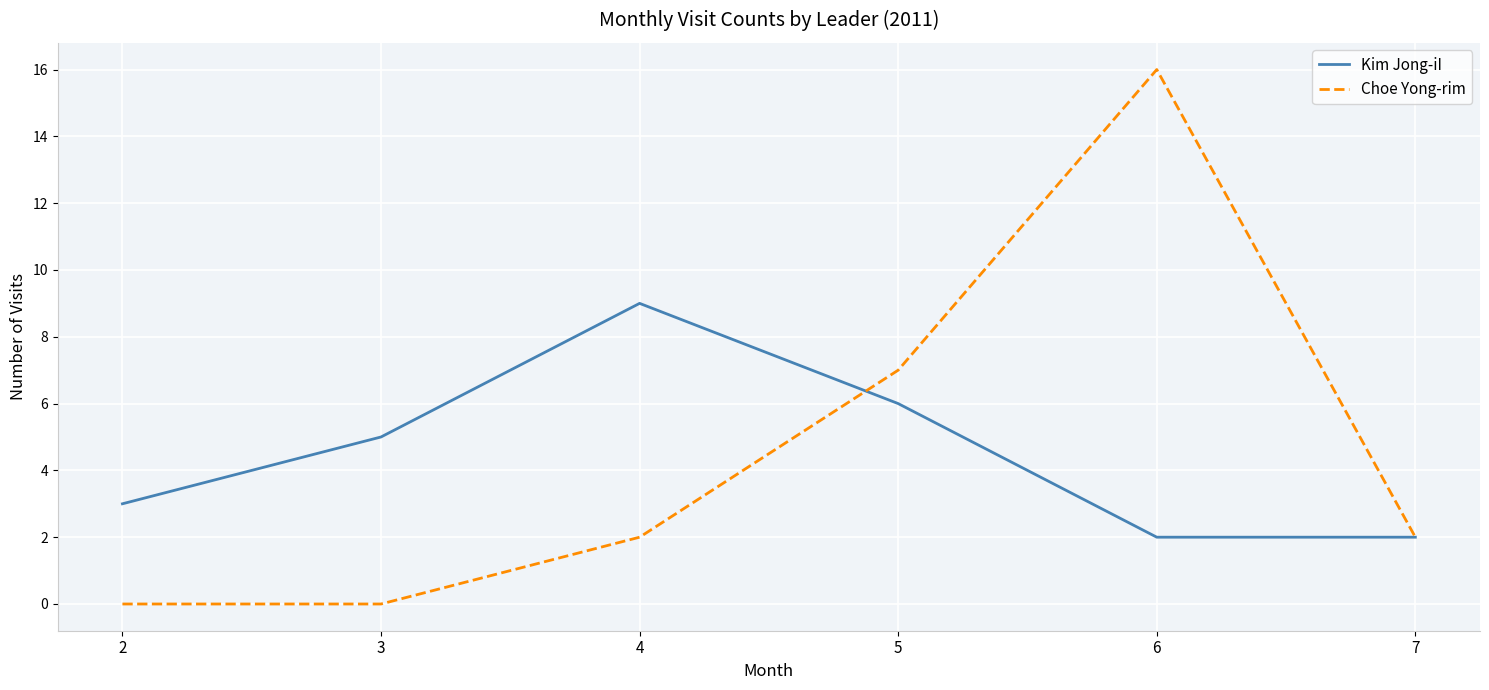

Rank the series by their maximum value, from lowest to highest.

Kim Jong-iI, Choe Yong-rim